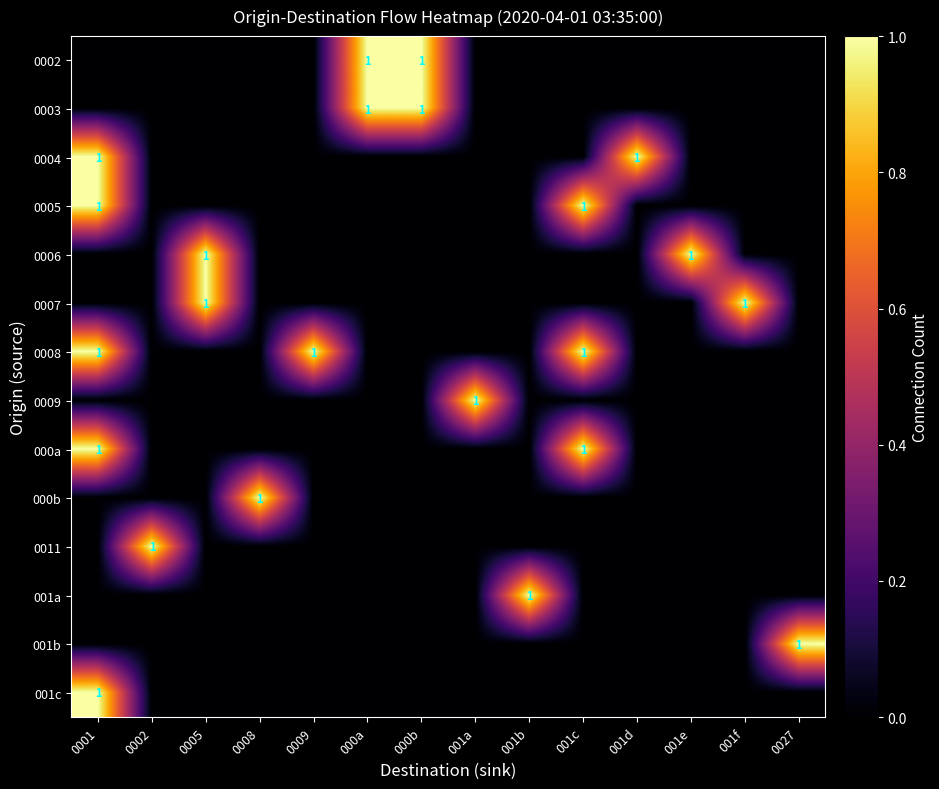

What is the maximum value shown in the chart?

1